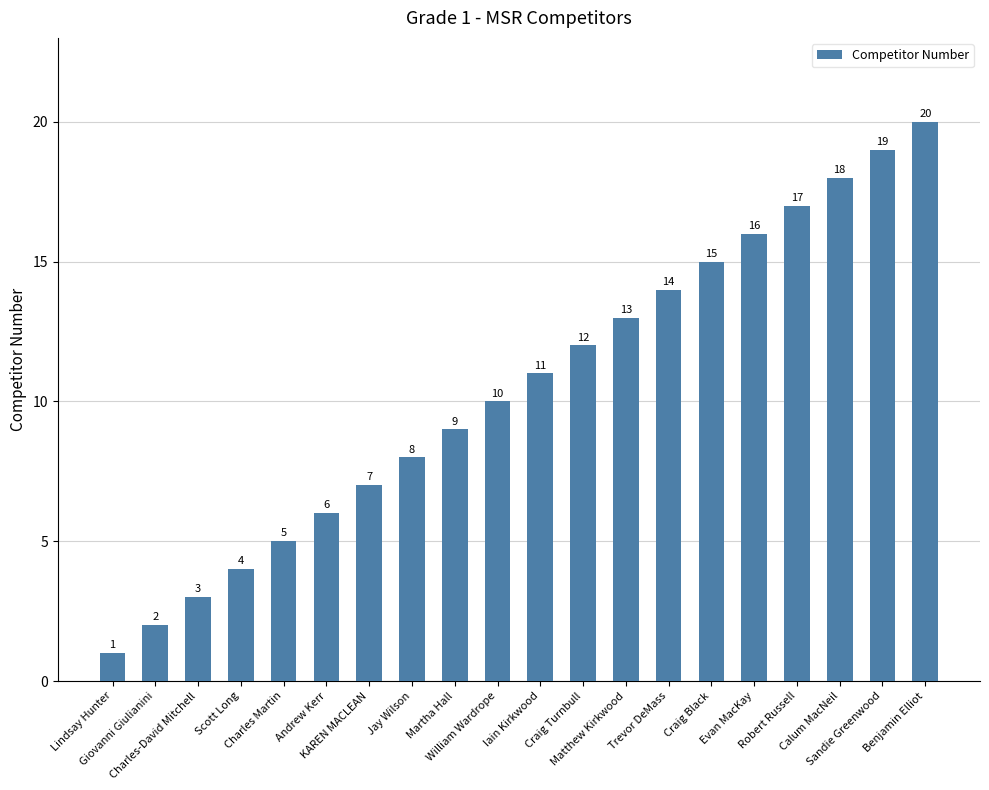

Approximately how many times larger is the value at Craig Black compared to Sandie Greenwood?

0.8